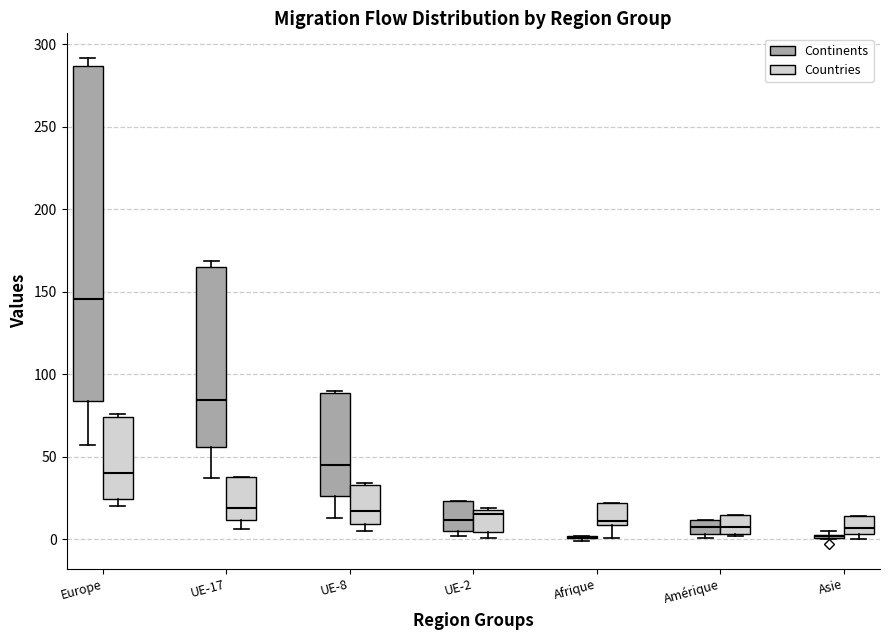

Reading left to right, transcribe this box plot: for each box, give where its median line is, the range the box spans, and where its two whiskers end, as read against the y-axis. The values are not printed on the chart, so give them approximately, as read against the axis.

Europe (Continents): median 145, box 85 to 285, whiskers 55 to 290
Europe (Countries): median 40, box 25 to 75, whiskers 20 to 75 (just above the box's upper edge)
UE-17 (Continents): median 85, box 55 to 165, whiskers 35 to 170
UE-17 (Countries): median 20, box 10 to 40, whiskers 5 to 40
UE-8 (Continents): median 45, box 25 to 90, whiskers 15 to 90
UE-8 (Countries): median 15, box 10 to 35, whiskers 5 to 35
UE-2 (Continents): median 10, box 5 to 25, whiskers 0 to 25
UE-2 (Countries): median 15, box 5 to 20, whiskers 0 to 20
Afrique (Continents): box collapsed to a line at 0, whiskers 0 to 0
Afrique (Countries): median 10 (just above the box's lower edge), box 10 to 20, whiskers 0 to 20
Amérique (Continents): median 10 (inside the box), box 5 to 10, whiskers 0 to 10
Amérique (Countries): median 10, box 5 to 15, whiskers 0 to 15
Asie (Continents): box collapsed to a line at 0, whiskers 0 to 5
Asie (Countries): median 5 (inside the box), box 5 to 15, whiskers 0 to 15